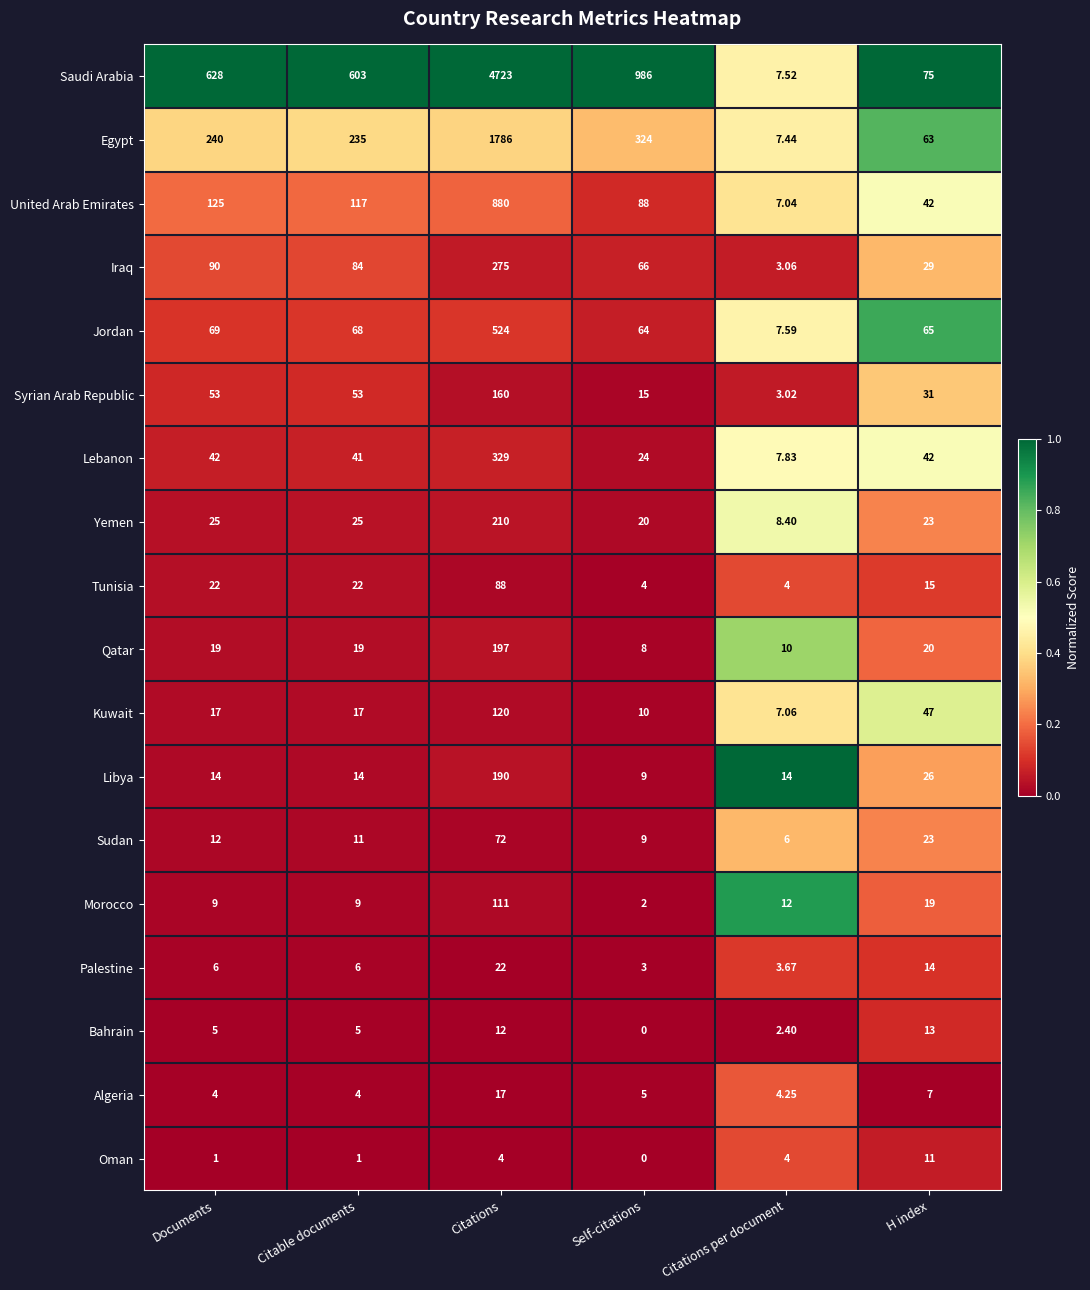

Is the value of United Arab Emirates at Citable documents greater than the value of Egypt at Citations?

No